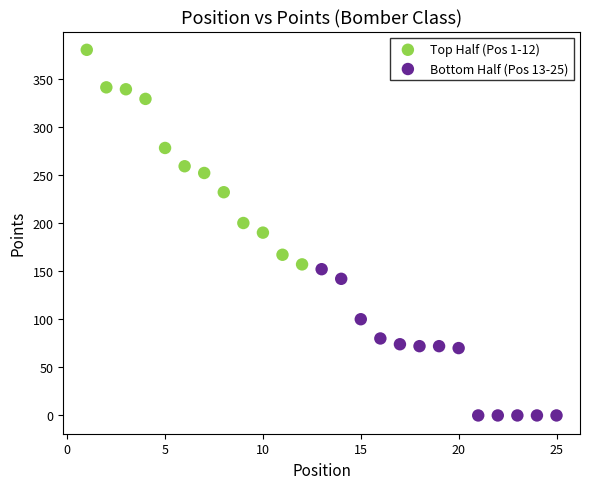

Which series contains the highest Y value?

Top Half (Pos 1-12)